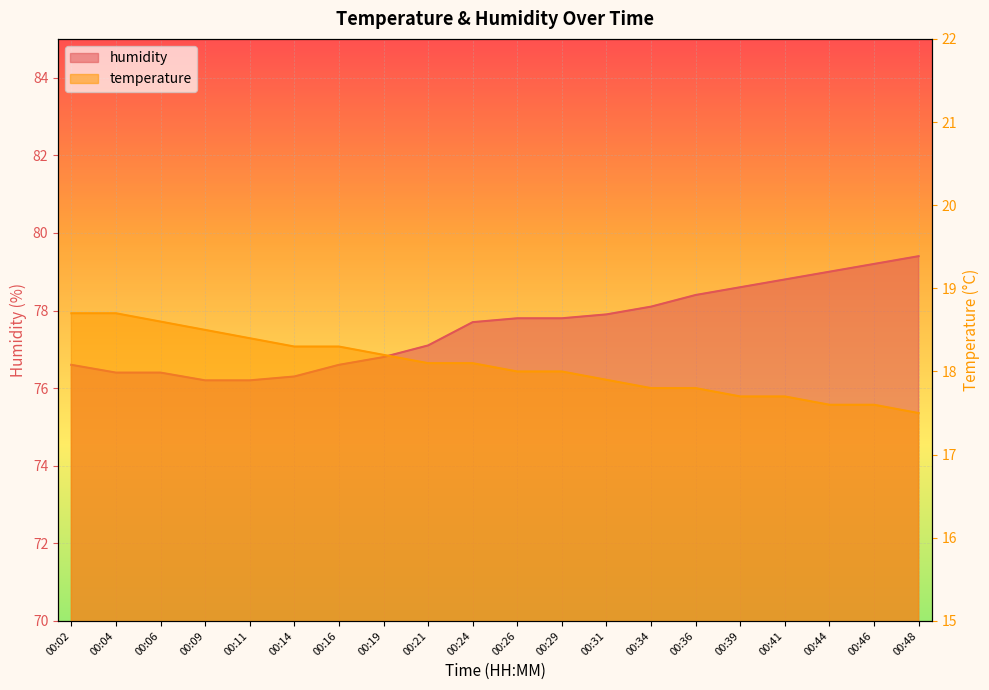

The value of humidity at 00:31 is 47.7. True or false?

False